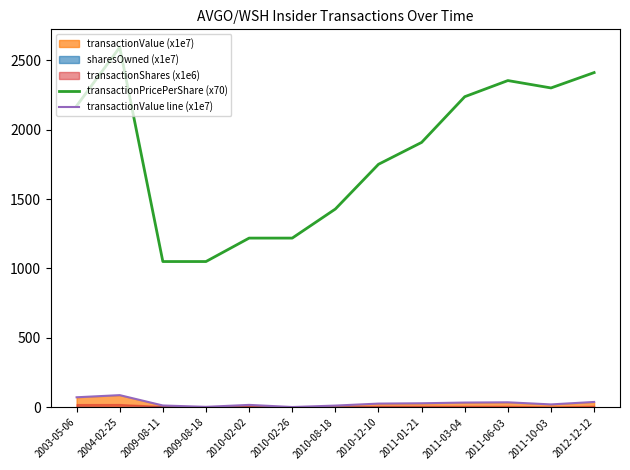

The value of transactionValue line (x1e7) at 2003-05-06 is 72.9. True or false?

True